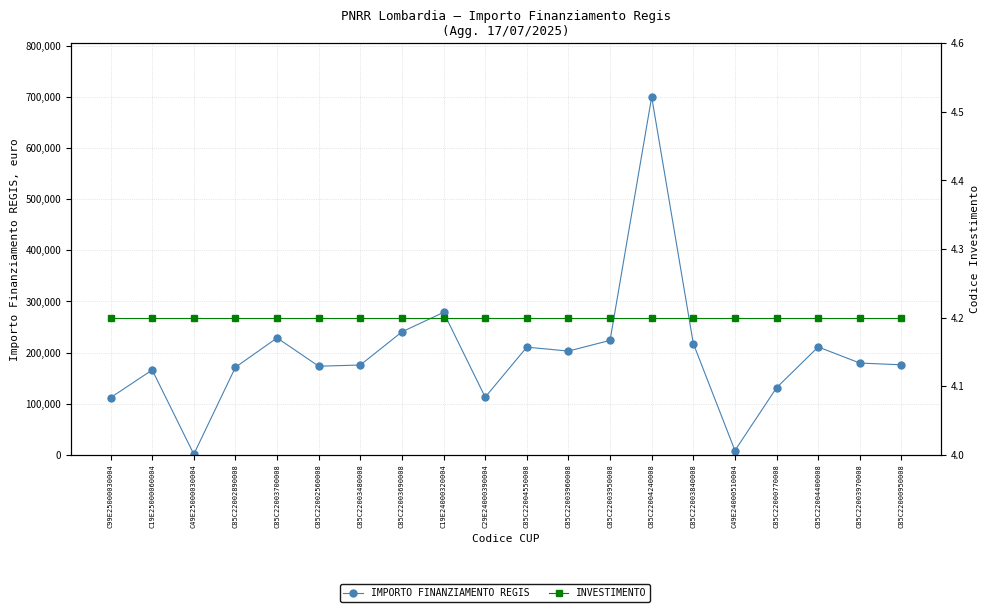

Is the value of IMPORTO FINANZIAMENTO REGIS at C85C22002890008 greater than the value of INVESTIMENTO at C85C22003840008?

Yes